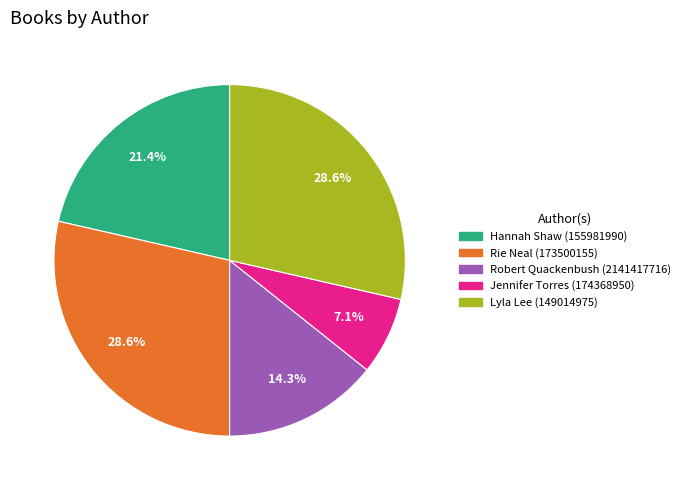

To the nearest percent, what percentage of the pie is Robert Quackenbush (2141417716)?

14%